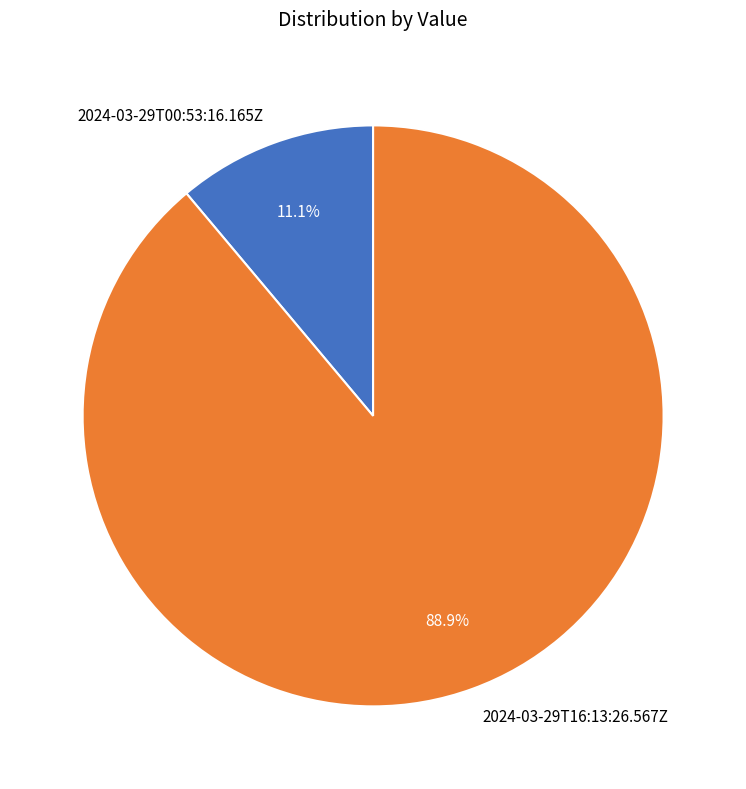

Which slice is the smallest?

2024-03-29T00:53:16.165Z